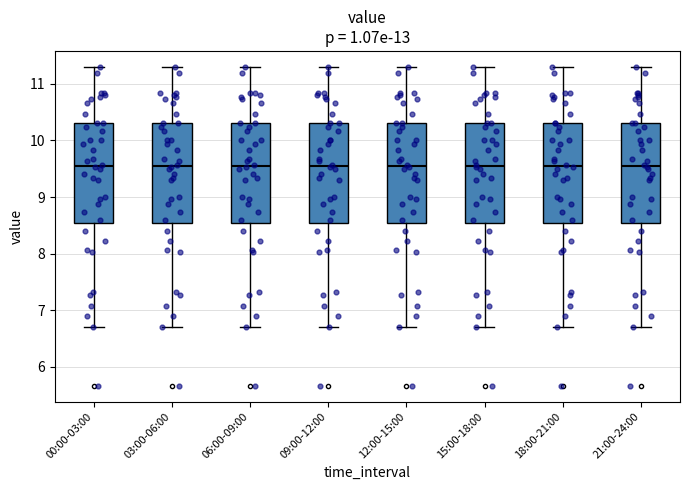

Reading left to right, transcribe this box plot: for each box, give where its median line is, the range the box spans, and where its two whiskers end, as read against the y-axis. The values are not printed on the chart, so give them approximately, as read against the axis.

00:00-03:00: median 9.6, box 8.6 to 10.3, whiskers 6.7 to 11.3
03:00-06:00: median 9.6, box 8.6 to 10.3, whiskers 6.7 to 11.3
06:00-09:00: median 9.6, box 8.6 to 10.3, whiskers 6.7 to 11.3
09:00-12:00: median 9.6, box 8.6 to 10.3, whiskers 6.7 to 11.3
12:00-15:00: median 9.6, box 8.6 to 10.3, whiskers 6.7 to 11.3
15:00-18:00: median 9.6, box 8.6 to 10.3, whiskers 6.7 to 11.3
18:00-21:00: median 9.6, box 8.6 to 10.3, whiskers 6.7 to 11.3
21:00-24:00: median 9.6, box 8.6 to 10.3, whiskers 6.7 to 11.3